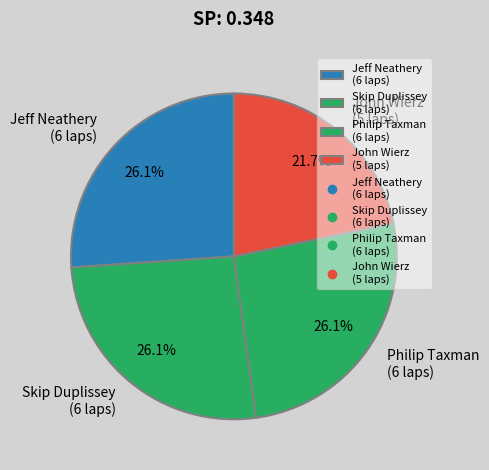

To the nearest percent, what is the difference between the largest and smallest slice percentages?

4%